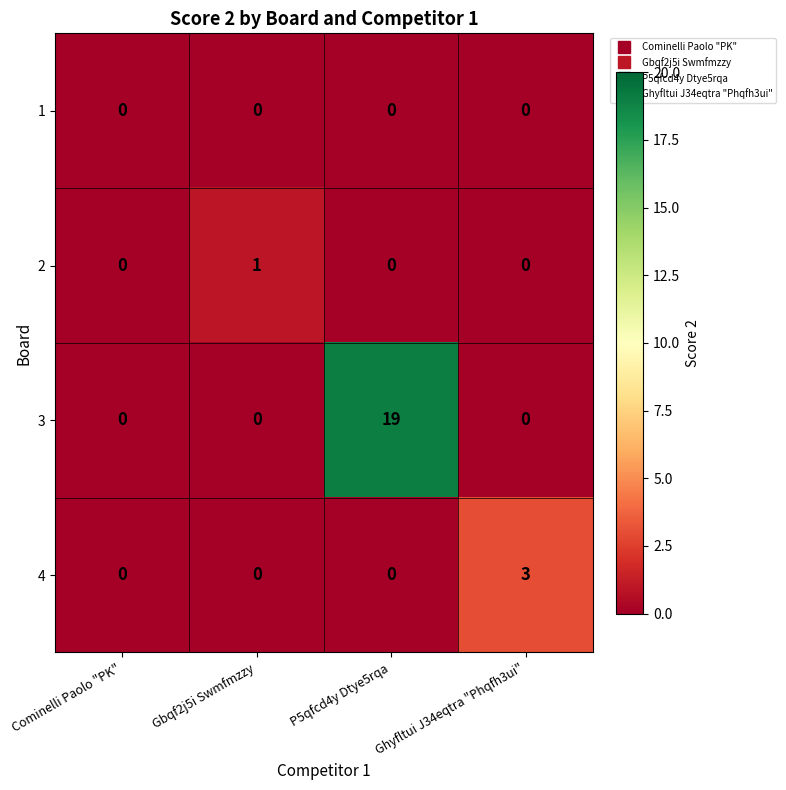

Which series has the largest range (max minus min)?

3